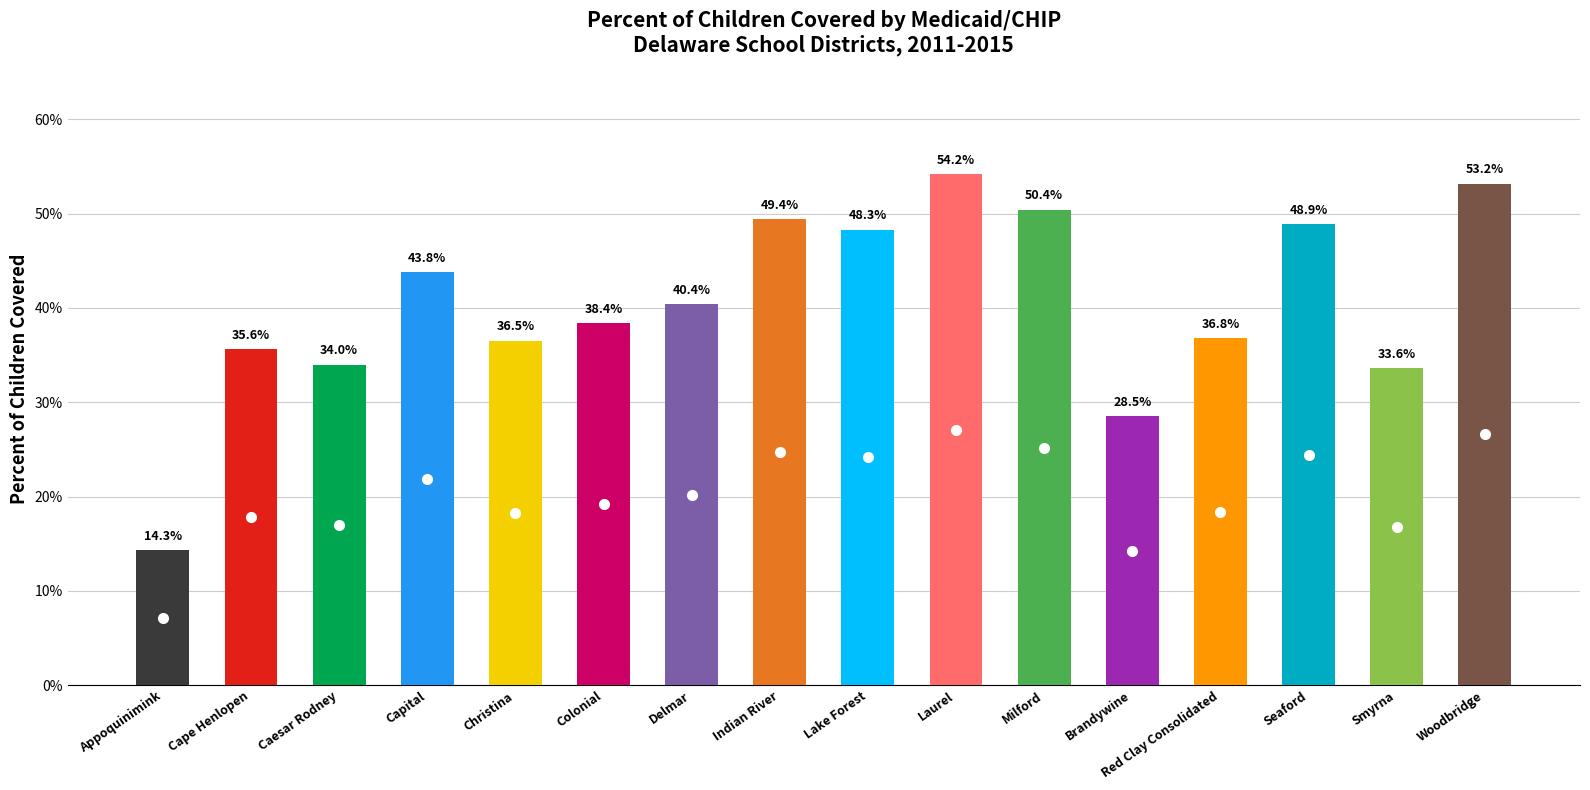

What is the maximum value shown in the chart?

54.2